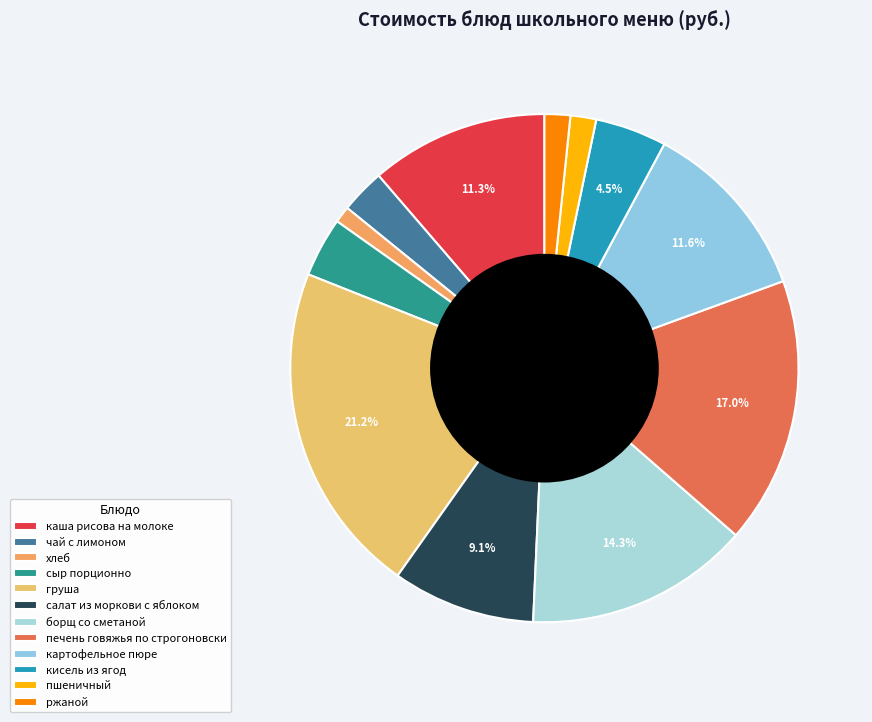

What percentage is the груша slice, to the nearest percent?

21%